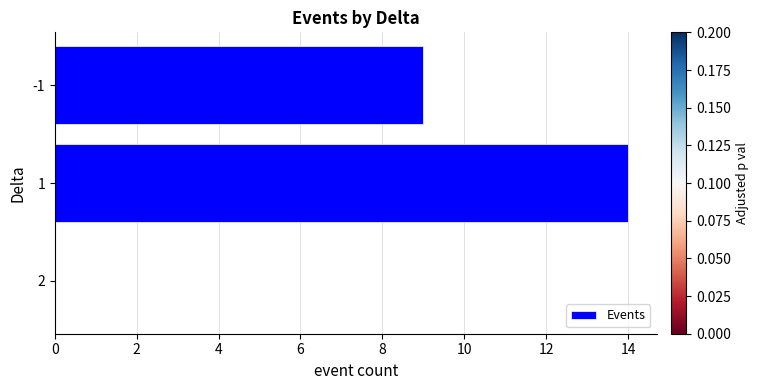

Reading top to bottom, list all the values displayed in this chart.

-1=9	1=14	2=0